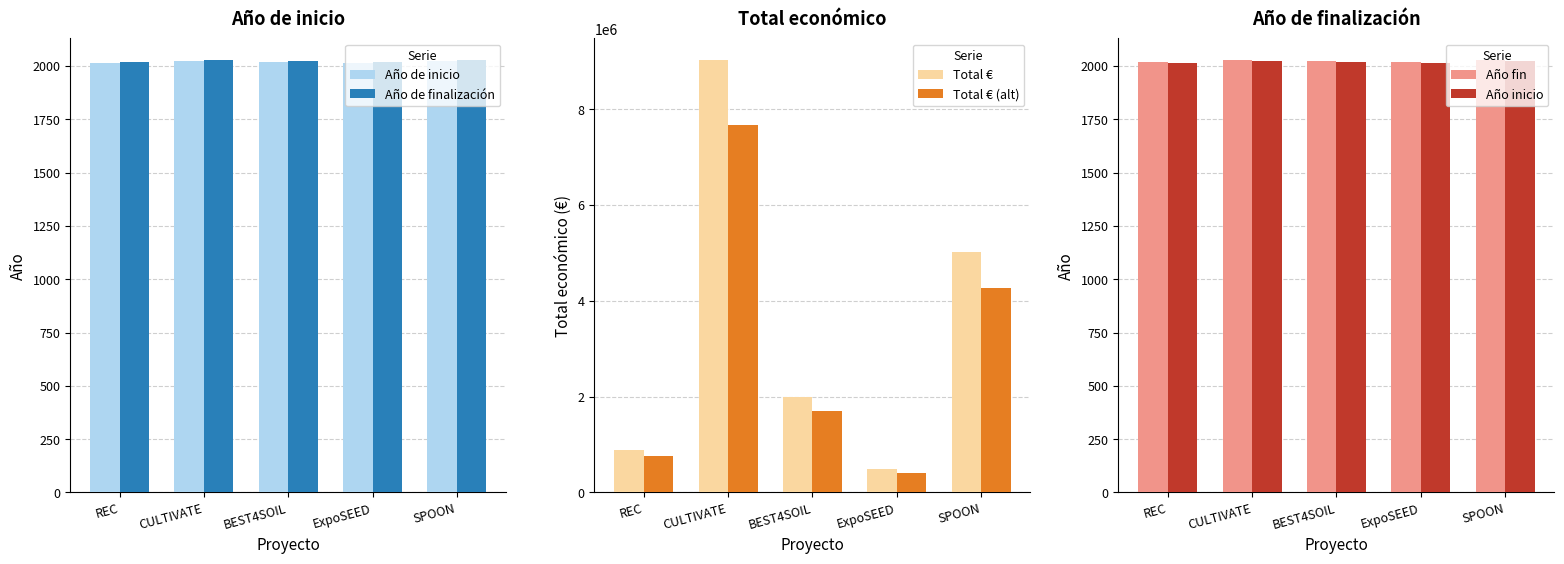

Reading left to right, transcribe all the data shown in this chart.

Año de inicio: REC=2015	CULTIVATE=2023	BEST4SOIL=2018	ExpoSEED=2016	SPOON=2024
Año de finalización: REC=2019	CULTIVATE=2026	BEST4SOIL=2022	ExpoSEED=2019	SPOON=2028
Total €: REC=895500	CULTIVATE=9025268	BEST4SOIL=1998299	ExpoSEED=486000	SPOON=5022917
Total € (alt): REC=761175	CULTIVATE=7671477	BEST4SOIL=1698554	ExpoSEED=413100	SPOON=4269479
Año fin: REC=2019	CULTIVATE=2026	BEST4SOIL=2022	ExpoSEED=2019	SPOON=2028
Año inicio: REC=2015	CULTIVATE=2023	BEST4SOIL=2018	ExpoSEED=2016	SPOON=2024